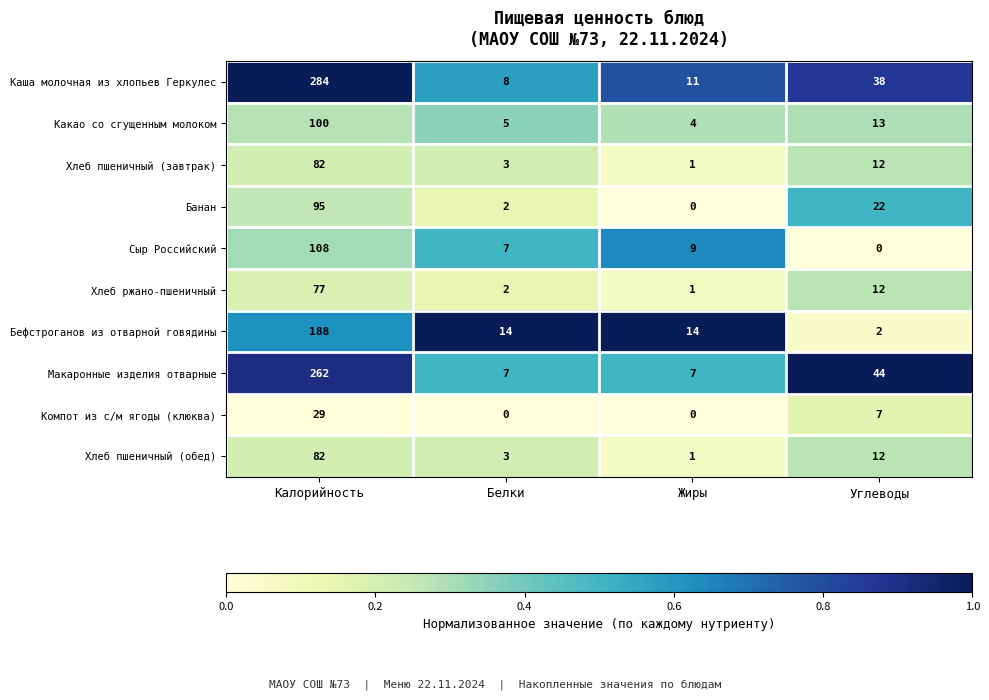

Rank the categories by Хлеб пшеничный (завтрак) value from highest to lowest.

Калорийность, Углеводы, Белки, Жиры